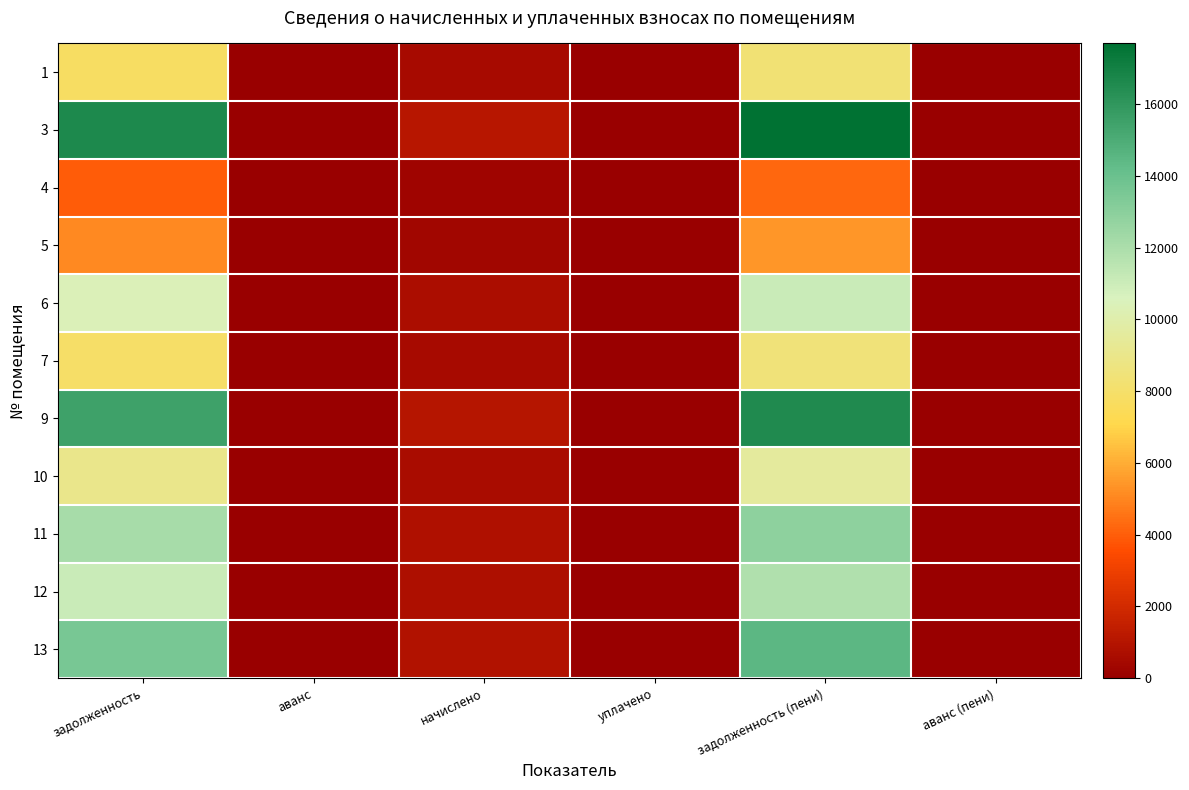

Reading left to right, list all the values displayed in this chart.

1: задолженность=7781.0	аванс=0.0	начислено=515.4	уплачено=0.0	задолженность (пени)=8296.4	аванс (пени)=0.0
3: задолженность=16589.3	аванс=0.0	начислено=1098.8	уплачено=0.0	задолженность (пени)=17688.1	аванс (пени)=0.0
4: задолженность=4006.1	аванс=0.0	начислено=265.4	уплачено=0.0	задолженность (пени)=4271.4	аванс (пени)=0.0
5: задолженность=5059.0	аванс=0.0	начислено=335.1	уплачено=0.0	задолженность (пени)=5394.1	аванс (пени)=0.0
6: задолженность=10426.1	аванс=0.0	начислено=690.6	уплачено=0.0	задолженность (пени)=11116.7	аванс (пени)=0.0
7: задолженность=7909.4	аванс=0.0	начислено=523.9	уплачено=0.0	задолженность (пени)=8433.4	аванс (пени)=0.0
9: задолженность=15510.7	аванс=0.0	начислено=1027.4	уплачено=0.0	задолженность (пени)=16538.1	аванс (пени)=0.0
10: задолженность=8988.0	аванс=0.0	начислено=595.4	уплачено=0.0	задолженность (пени)=9583.4	аванс (пени)=0.0
11: задолженность=12095.3	аванс=0.0	начислено=801.2	уплачено=0.0	задолженность (пени)=12896.5	аванс (пени)=0.0
12: задолженность=11119.4	аванс=0.0	начислено=736.5	уплачено=0.0	задолженность (пени)=11856.0	аванс (пени)=0.0
13: задолженность=13559.0	аванс=0.0	начислено=898.1	уплачено=0.0	задолженность (пени)=14457.2	аванс (пени)=0.0